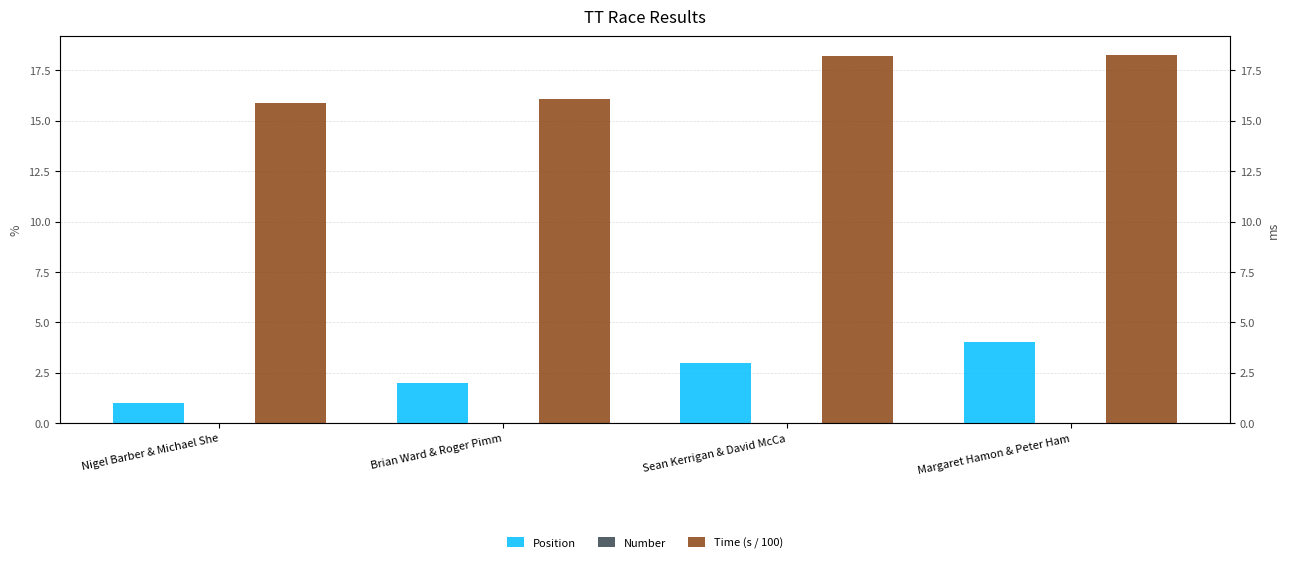

What position from the left is Margaret Hamon & Peter Ham?

4